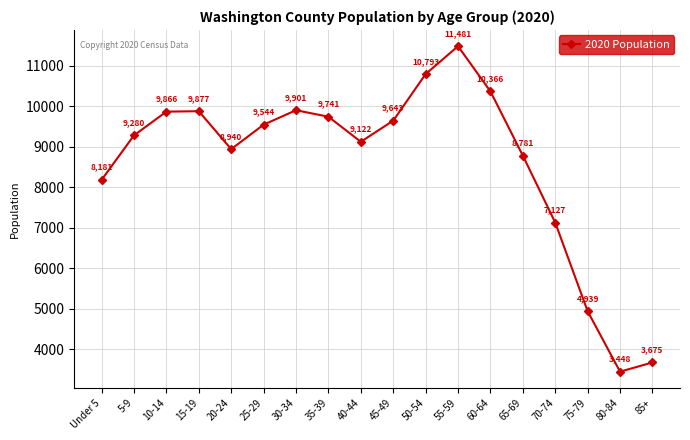

What is the value of the 14th point from the left?

8781